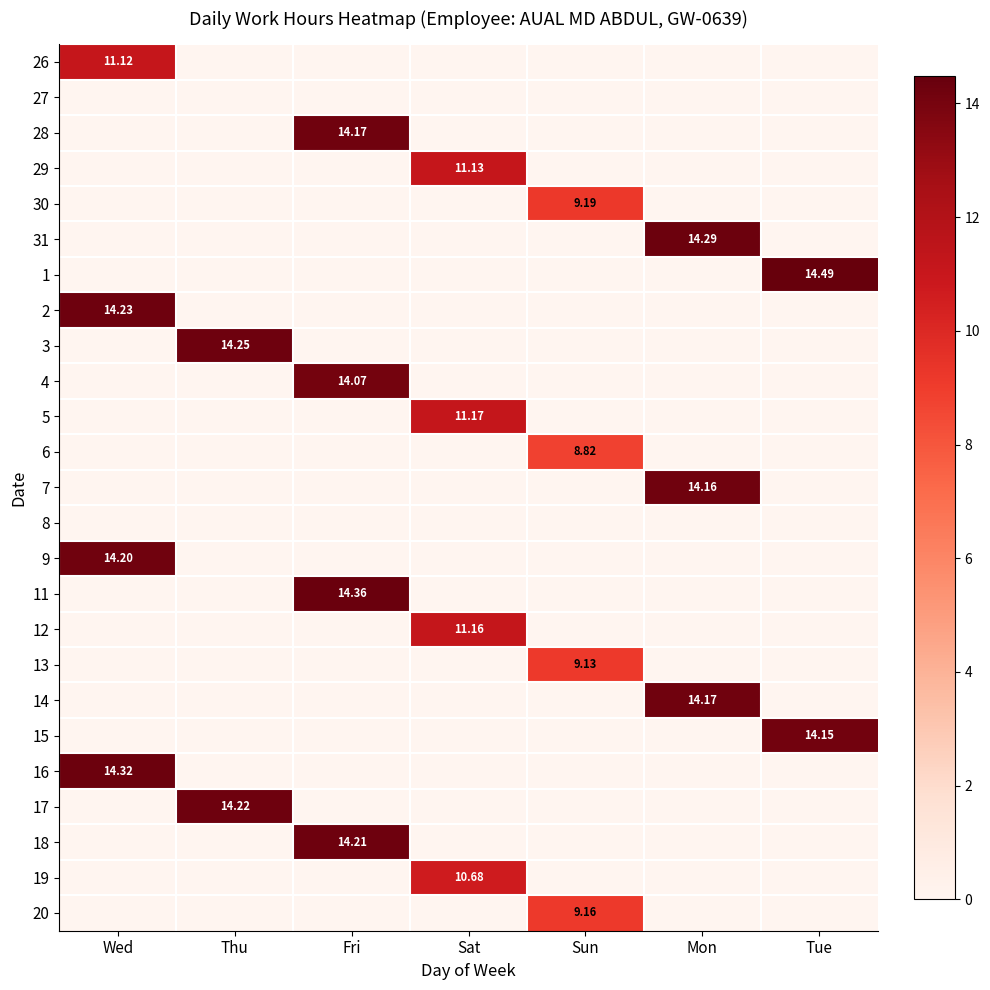

How many values in the 9 series exceed 0?

1